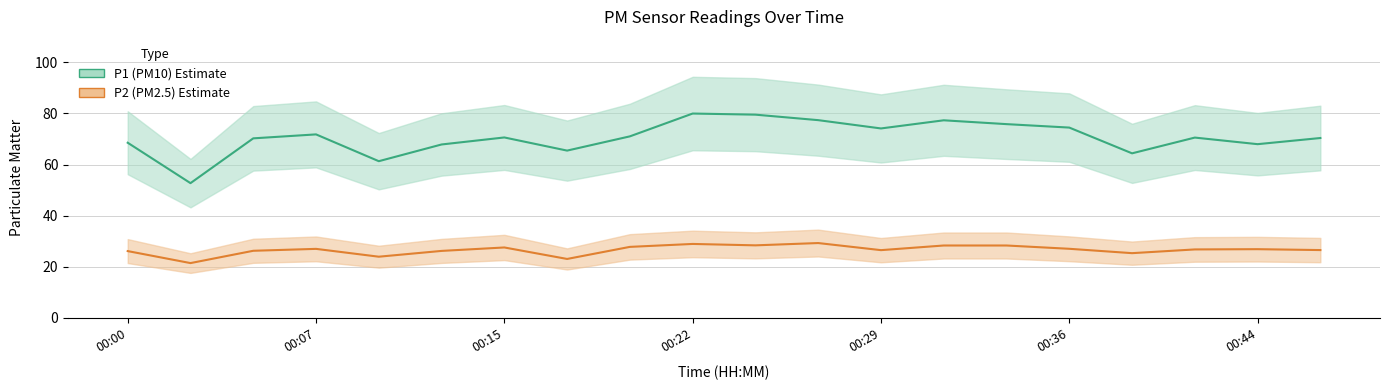

At which label is P2 closest to 25?

00:39